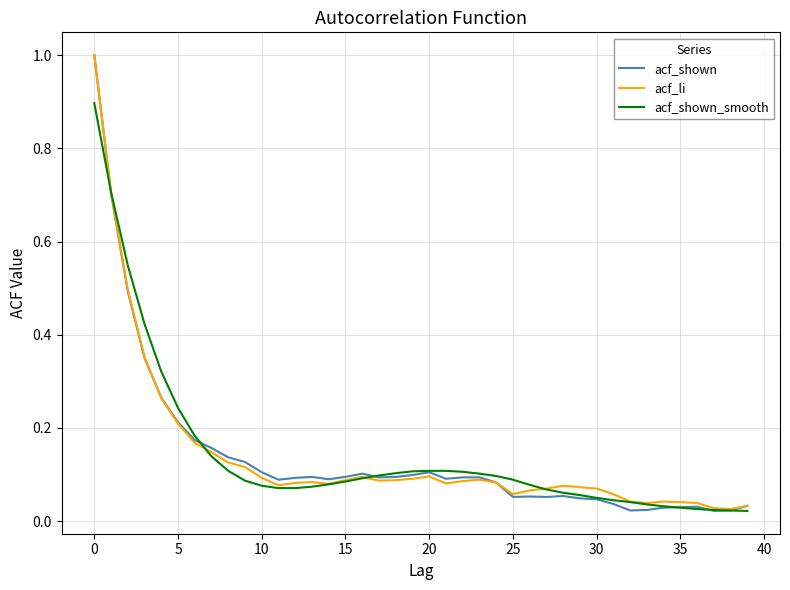

What is the maximum value shown in the chart?

1.0